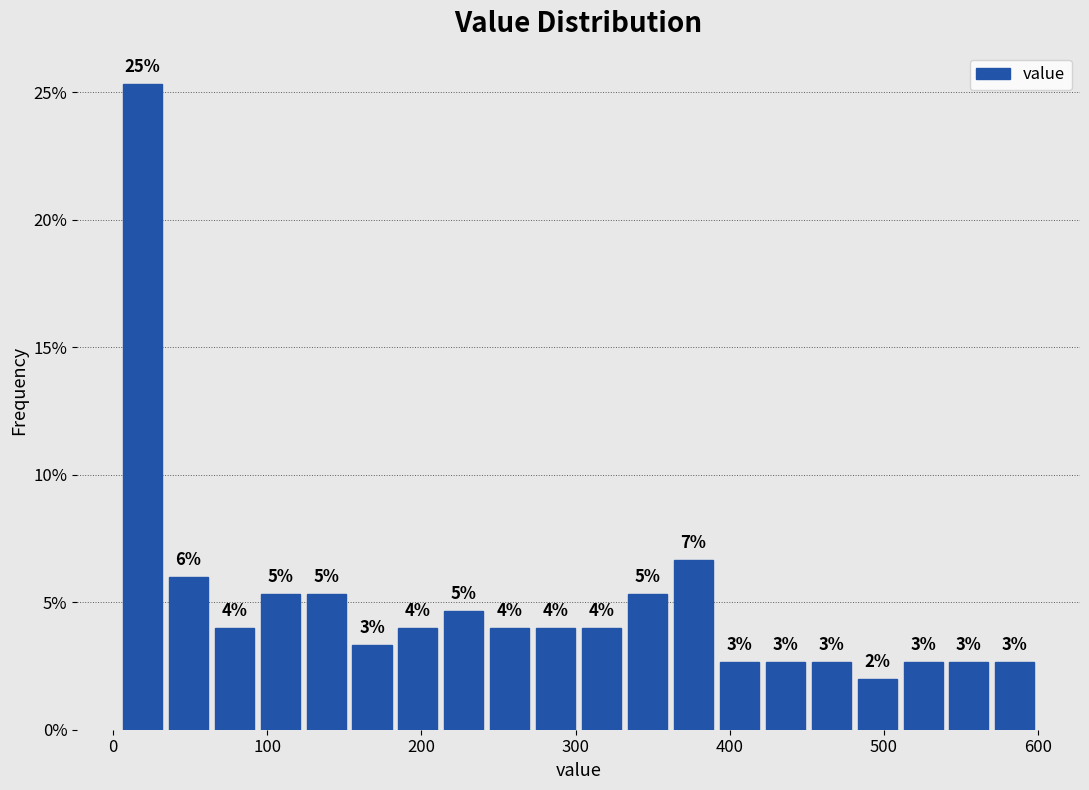

Read against the x-axis, roughly where is the centre of the tallest bar?

20